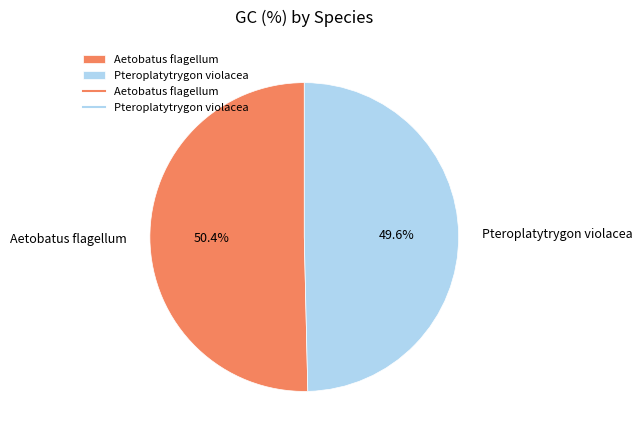

Count the number of slices in the pie.

2